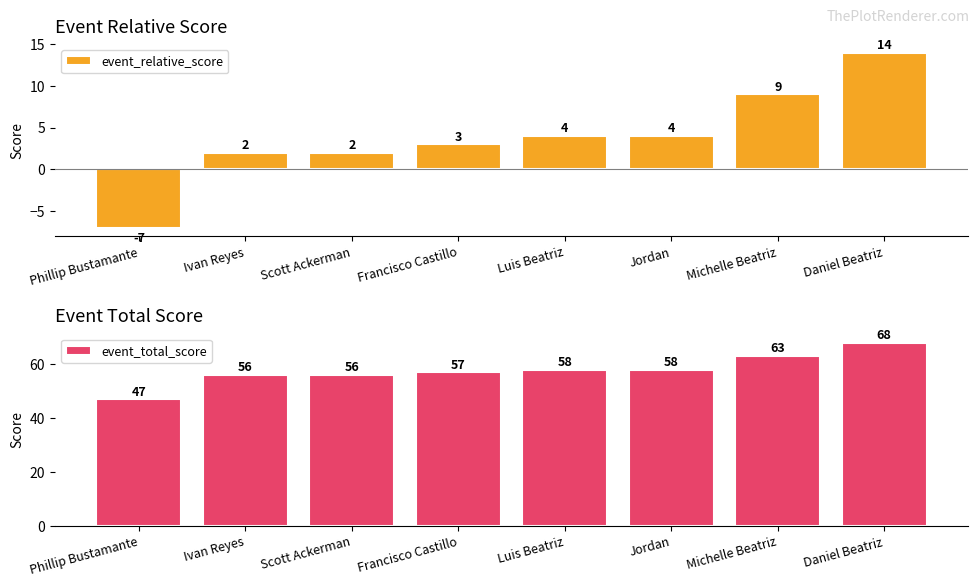

How many values in event_relative_score are below zero?

1